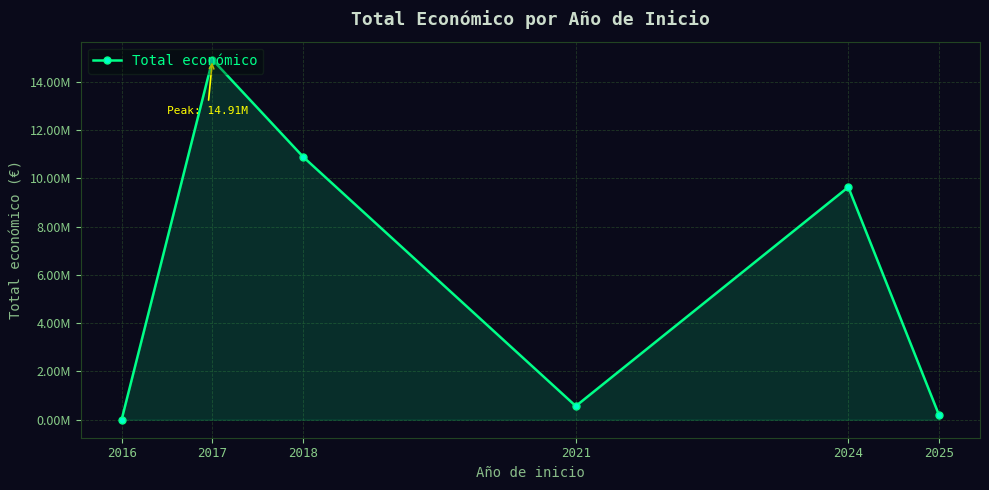

Which has a higher value, 2016 or 2018?

2018